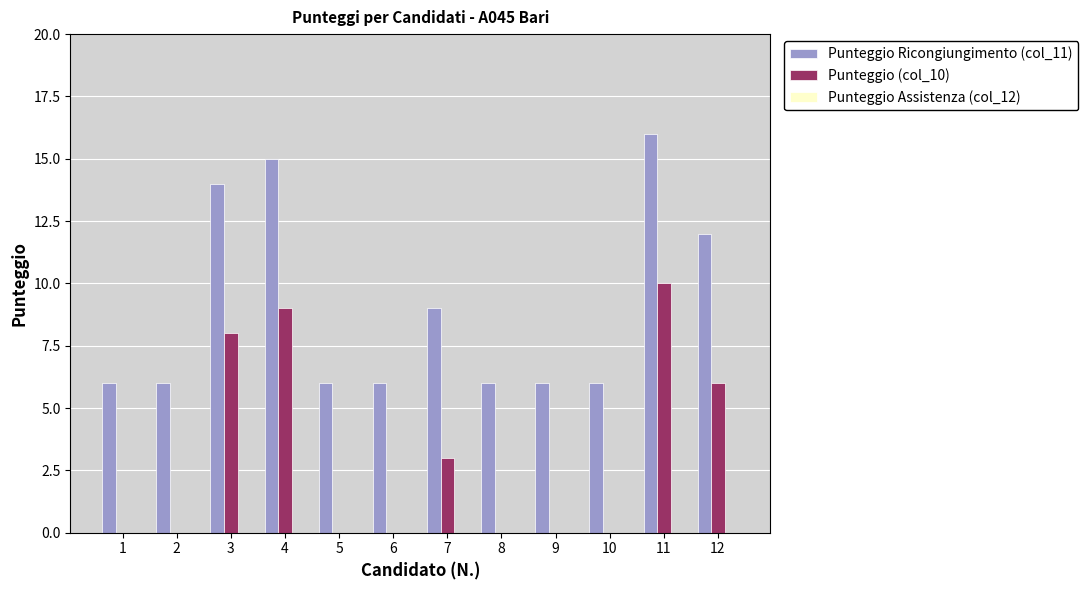

True or false: Punteggio (col_10) has a value of 0 at 9.

True